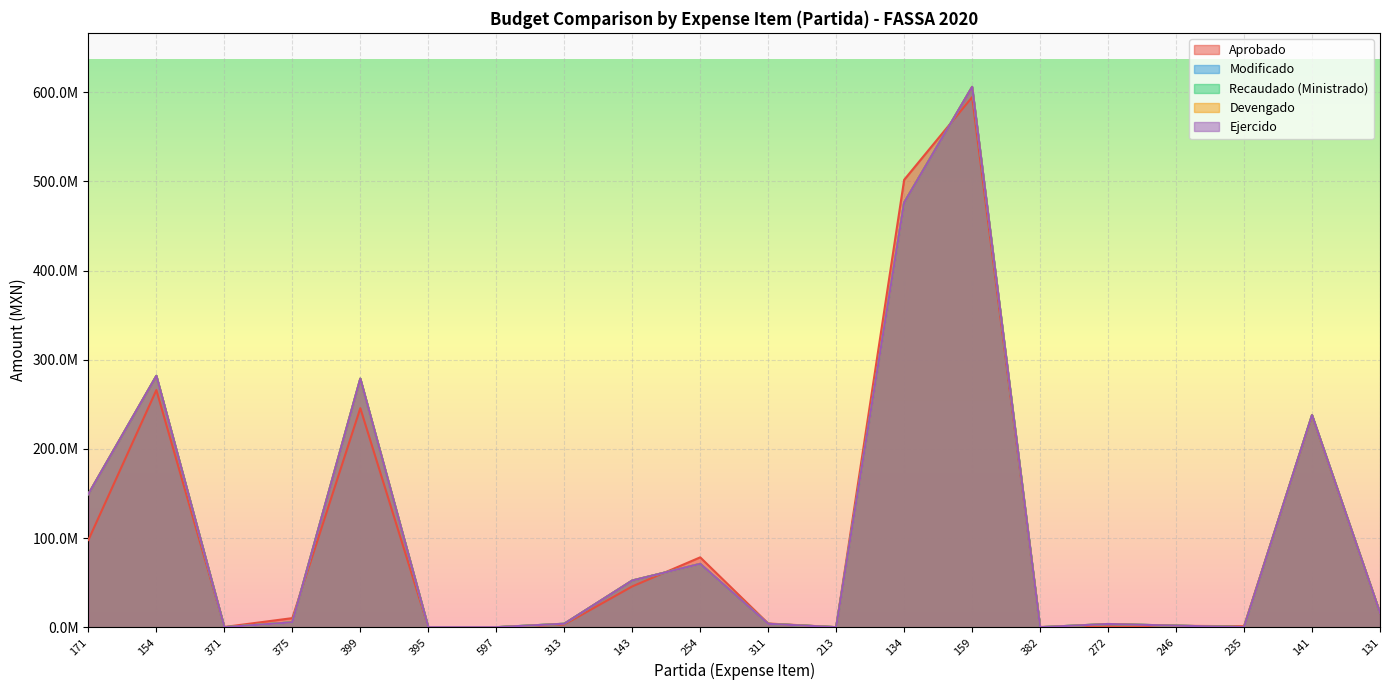

What is the difference between the maximum and second lowest values in the Modificado series?

605989994.9